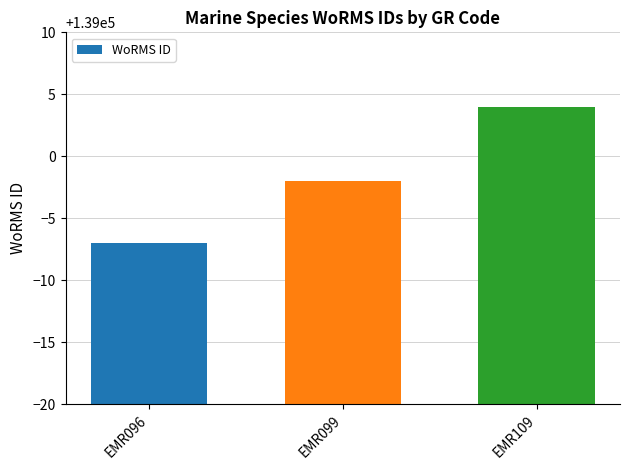

List the labels in order of value, smallest first.

EMR096, EMR099, EMR109